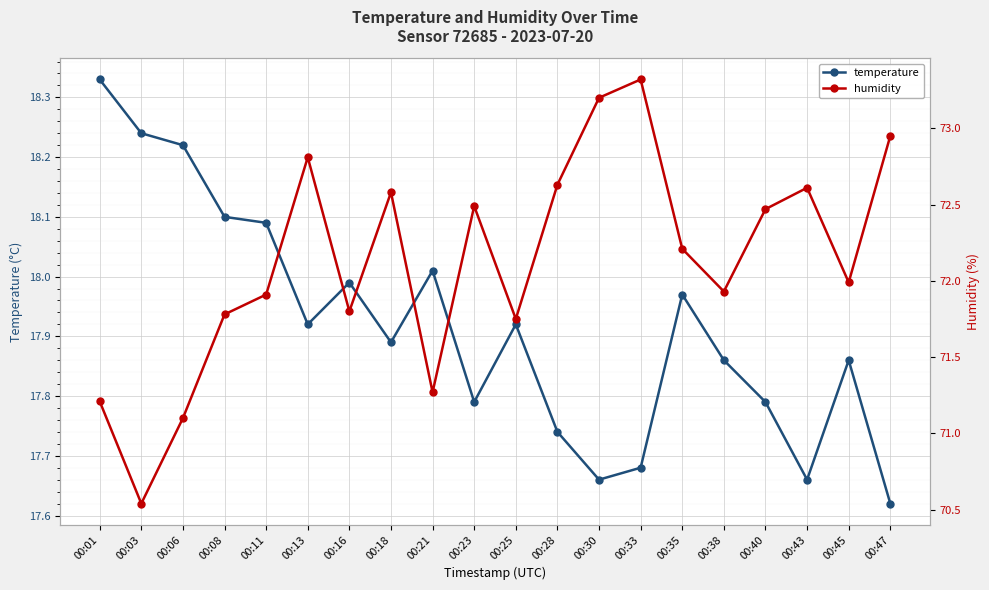

Which label corresponds to the smallest value in the chart?

00:47